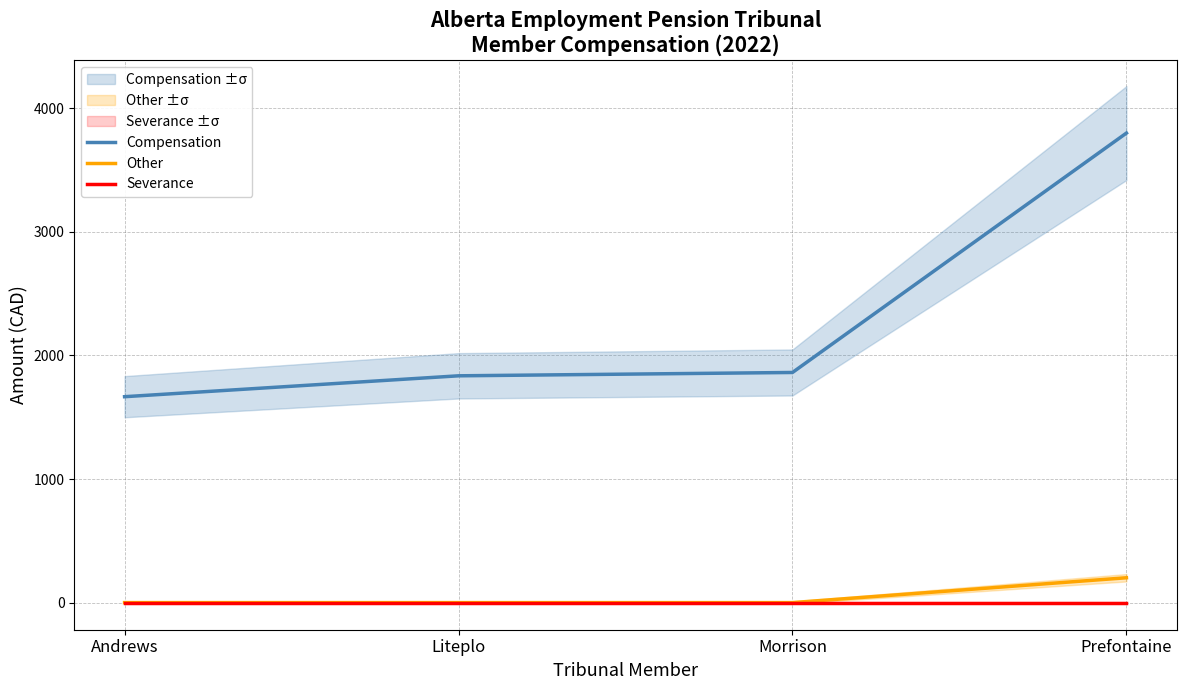

True or false: Other and Compensation intersect in this chart.

False